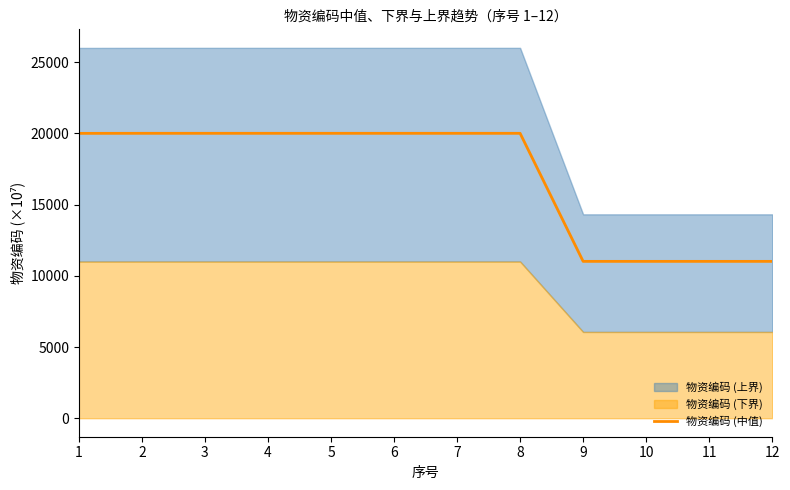

What is the difference between the maximum and minimum values?

8992.0